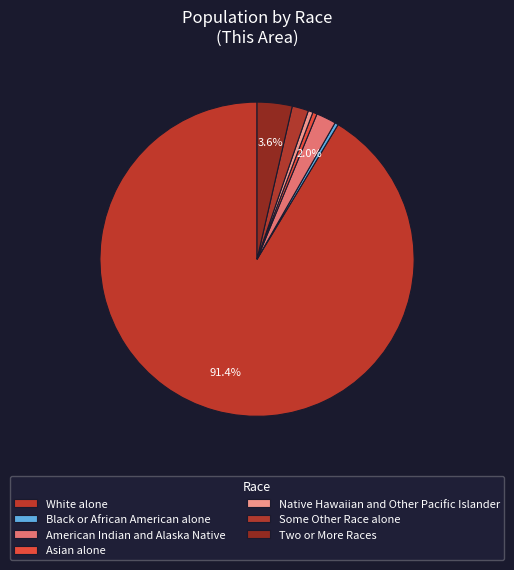

Rank the categories by value from highest to lowest.

White alone, Two or More Races, American Indian and Alaska Native, Some Other Race alone, Native Hawaiian and Other Pacific Islander, Asian alone, Black or African American alone